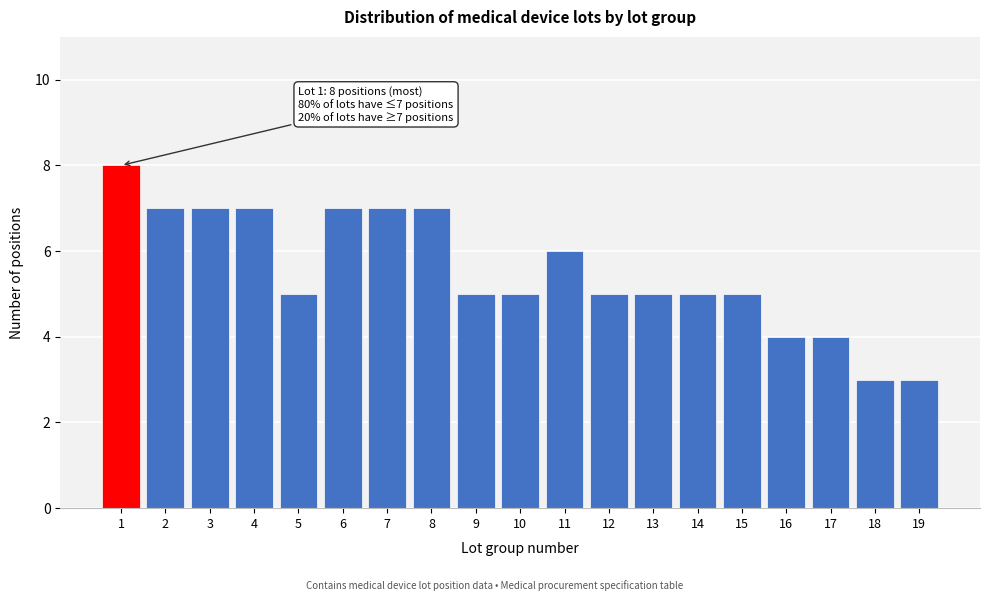

Reading right to left, transcribe all the data shown in this chart.

19=3	18=3	17=4	16=4	15=5	14=5	13=5	12=5	11=6	10=5	9=5	8=7	7=7	6=7	5=5	4=7	3=7	2=7	1=8